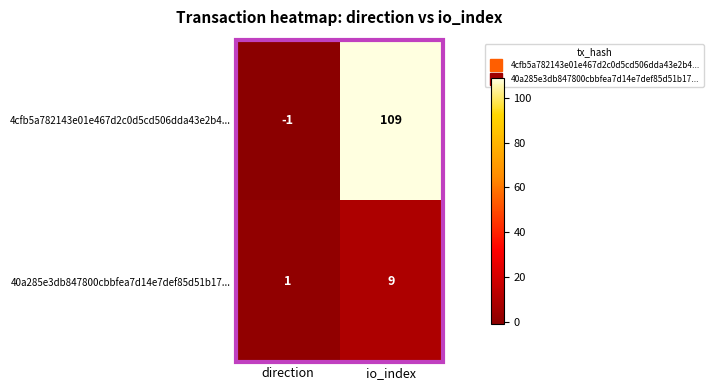

Which category has the highest value in the 40a285e3db847800cbbfea7d14e7def85d51b17... series?

io_index